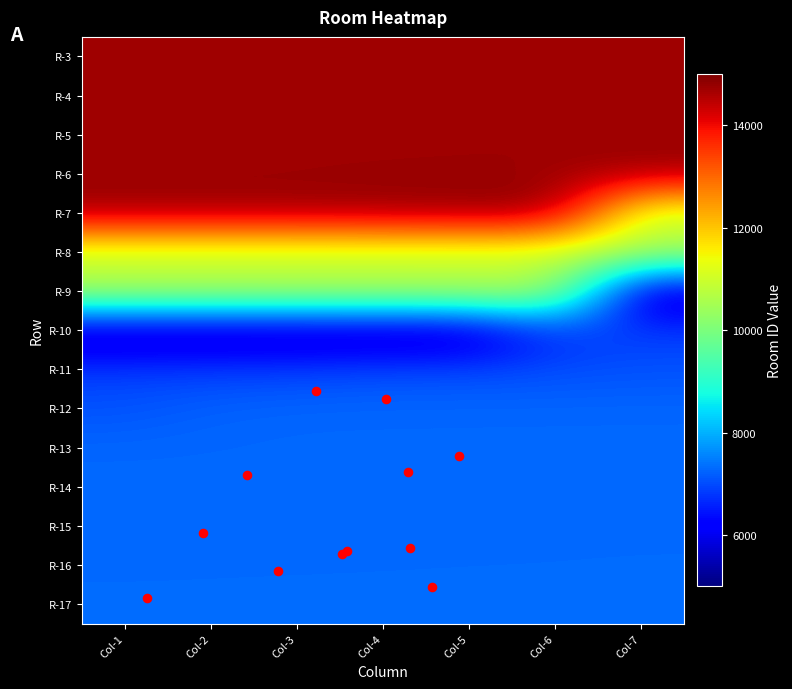

What is the difference between the maximum and minimum values in the R-14 series?

9